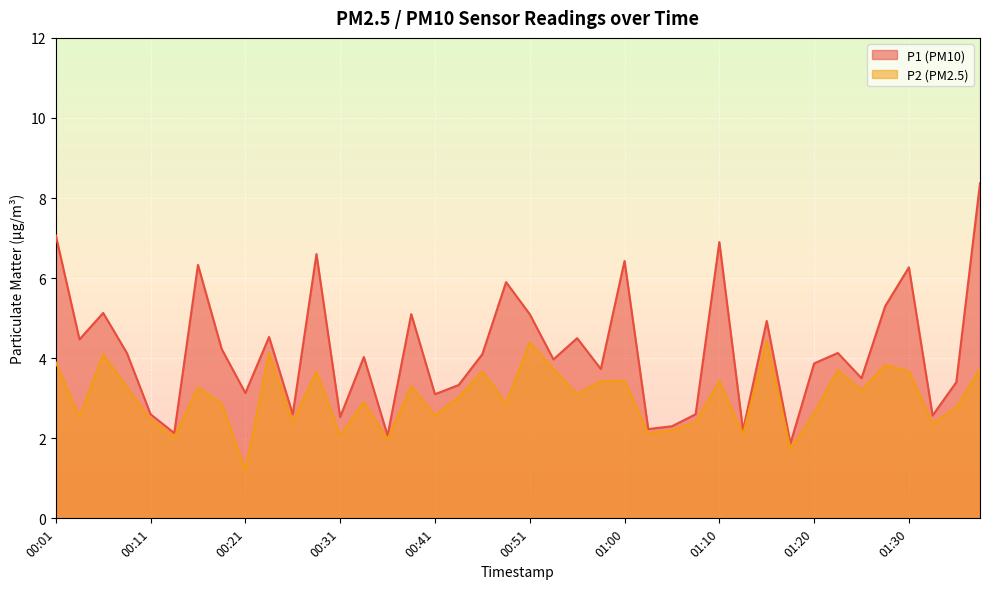

Where does the P1 series first go above 4?

00:01